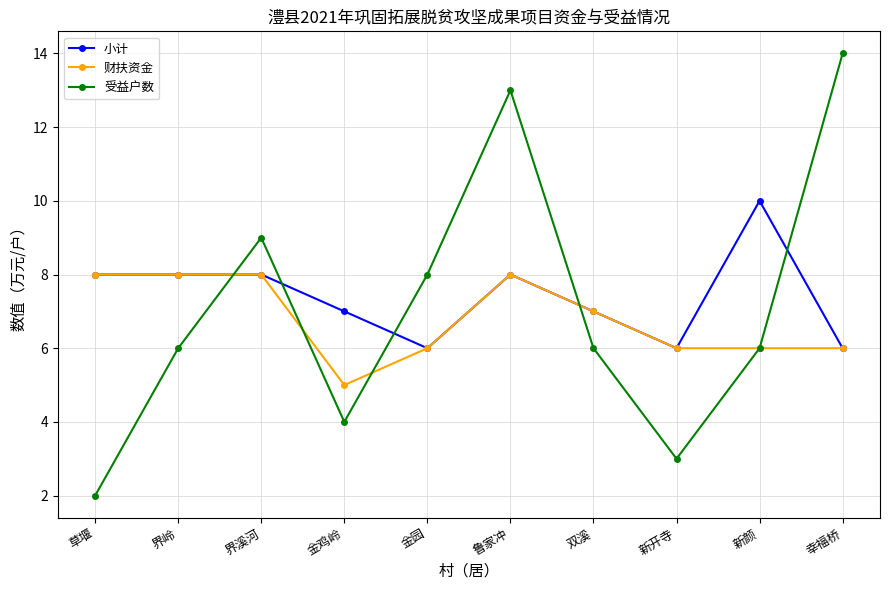

What is the label of the 10th point from the left?

幸福桥